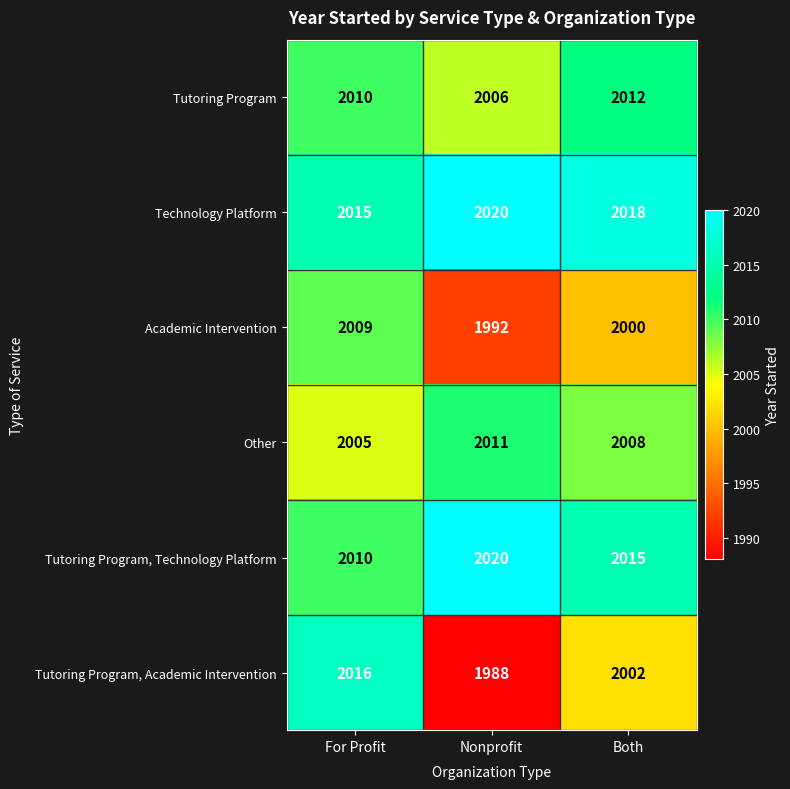

The Tutoring Program, Academic Intervention series shows 2002 at Both. True or false?

True